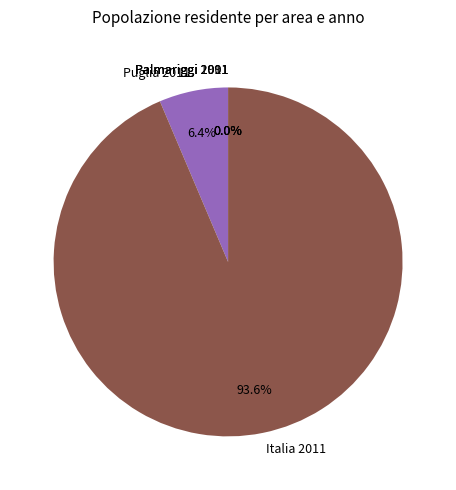

Is there a majority slice in this chart?

Yes